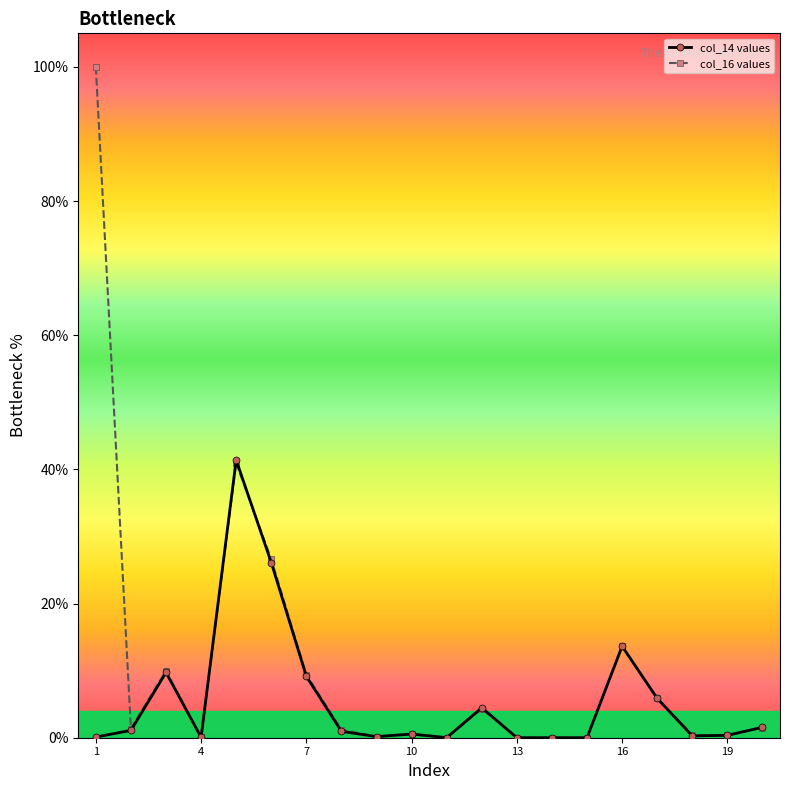

True or false: col_16 values has more than 2 points higher than both neighbors.

True